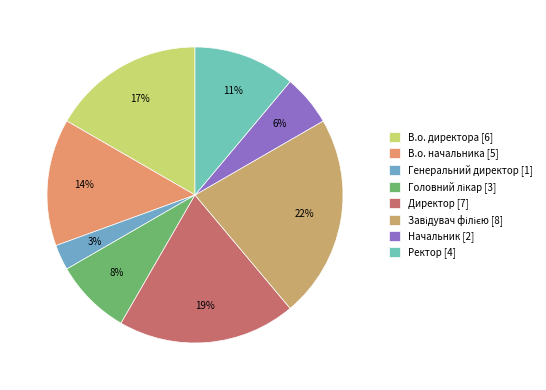

What percentage is the Ректор slice, to the nearest percent?

11%